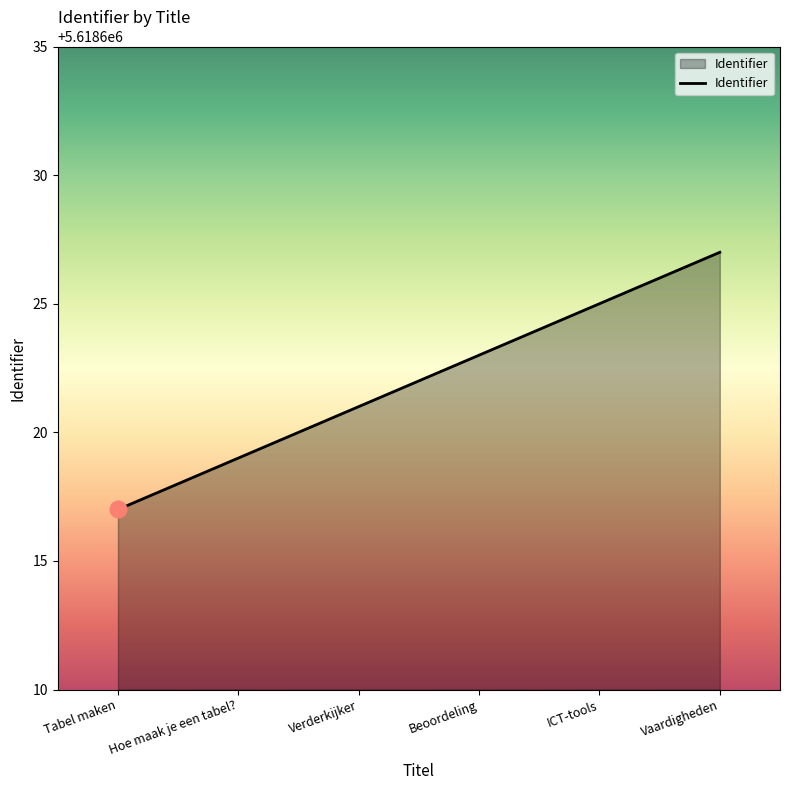

Rank the categories by value from highest to lowest.

Vaardigheden, ICT-tools, Beoordeling, Verderkijker, Hoe maak je een tabel?, Tabel maken